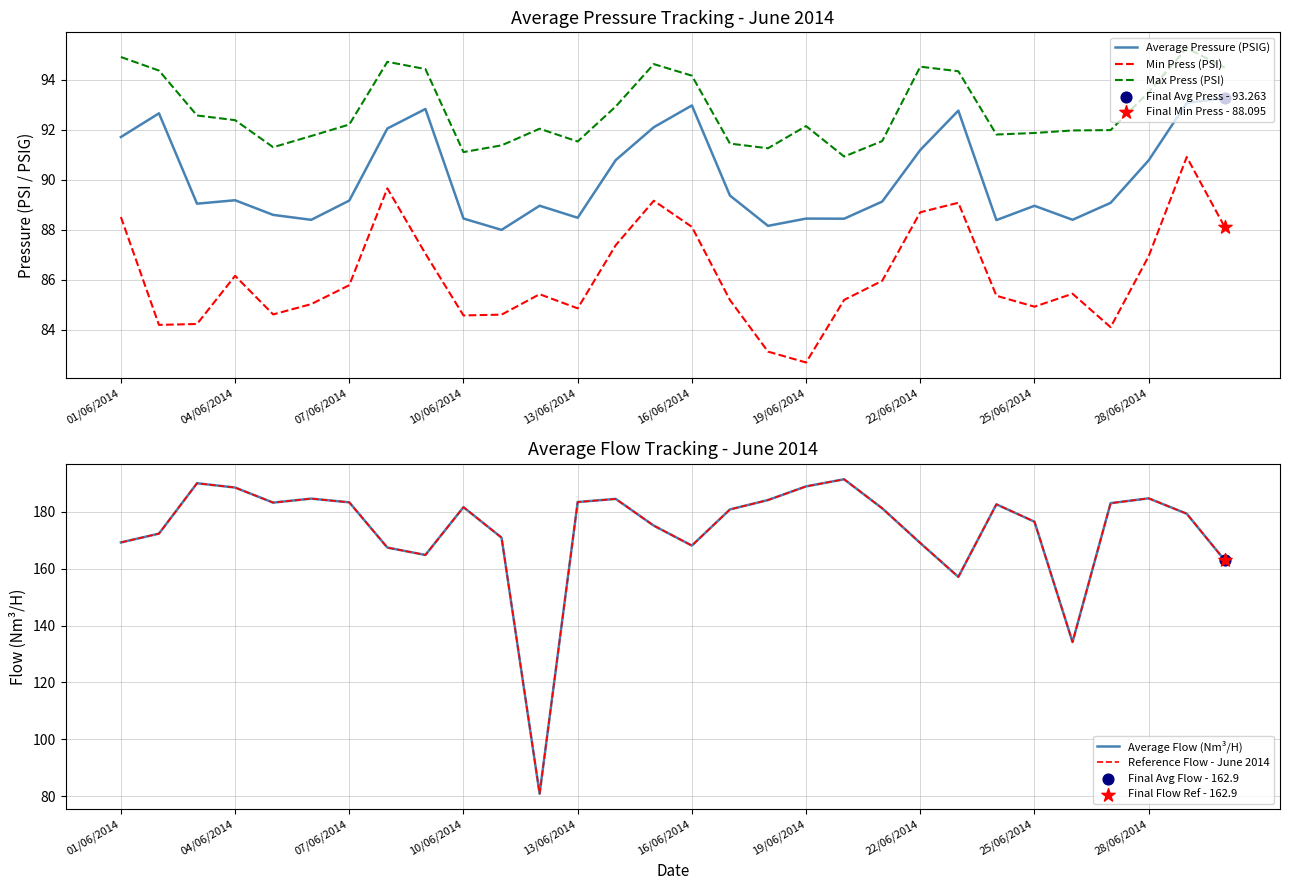

What are all the series names shown in the legend?

Average Pressure (PSIG), Min Press (PSI), Max Press (PSI), Average Flow (Nm³/H), Reference Flow - June 2014